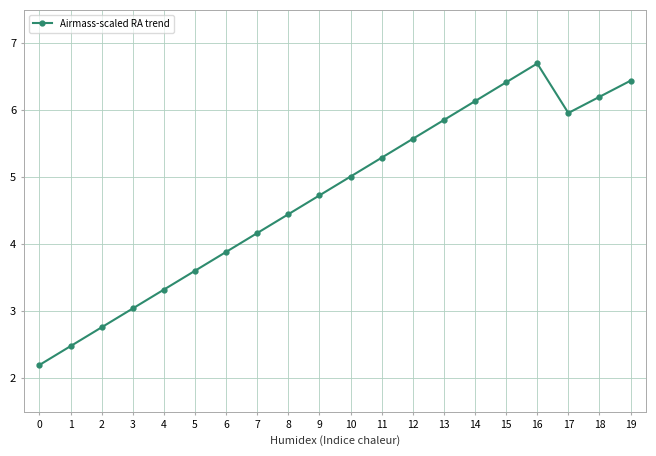

Reading left to right, list all the values displayed in this chart.

2.2	2.5	2.8	3.0	3.3	3.6	3.9	4.2	4.5	4.7	5.0	5.3	5.6	5.9	6.1	6.4	6.7	6.0	6.2	6.4